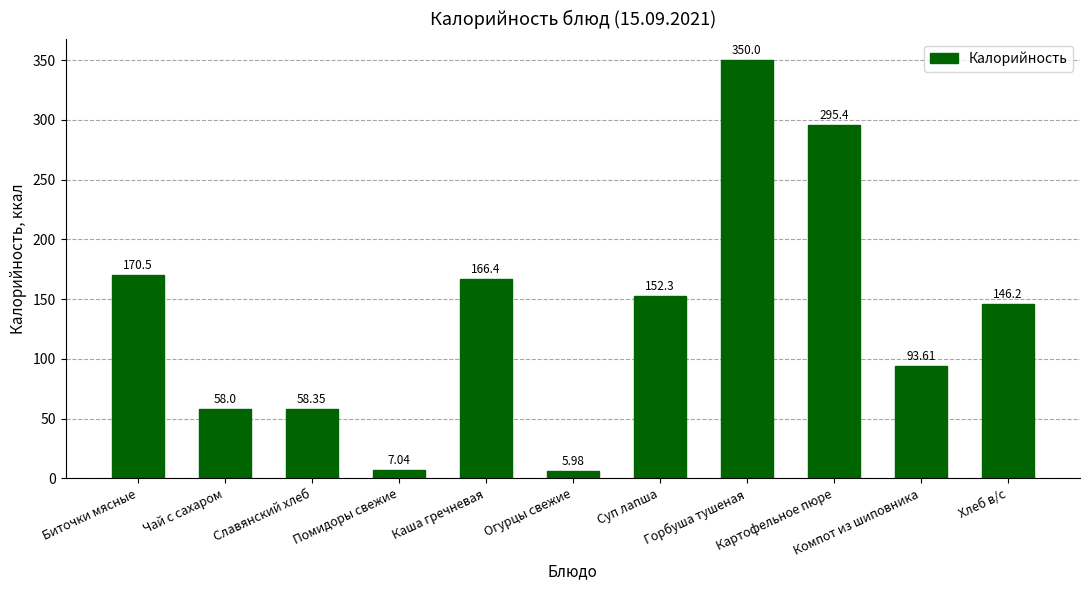

What is the ratio of the value at Чай с сахаром to the value at Компот из шиповника?

0.6